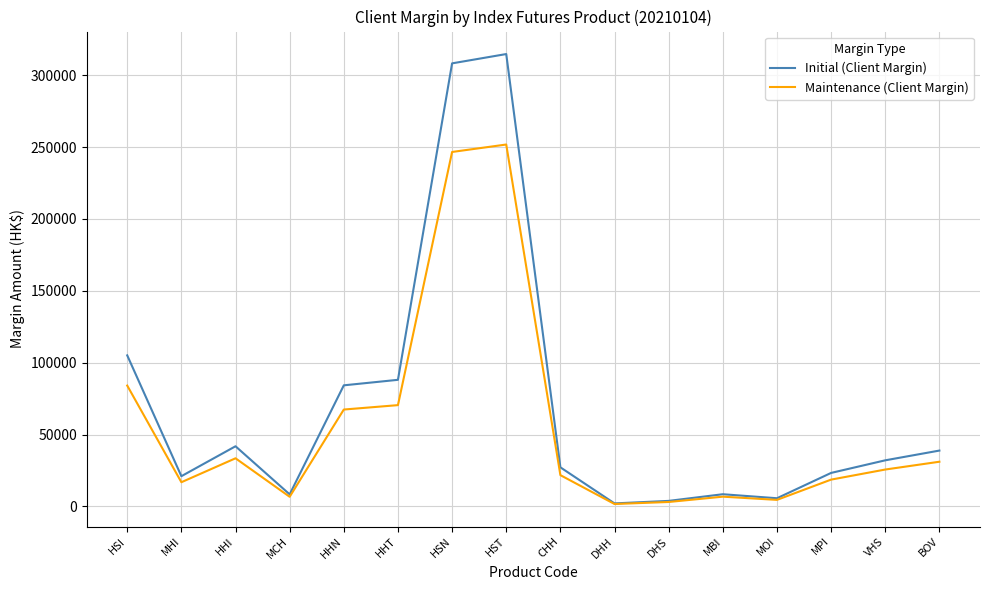

The Initial (Client Margin) series shows 308227 at HSN. True or false?

True